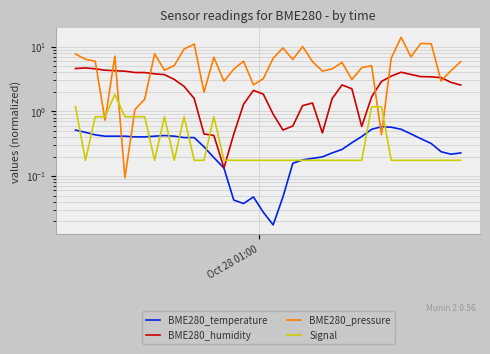

Which series has the largest total across all categories?

BME280_pressure